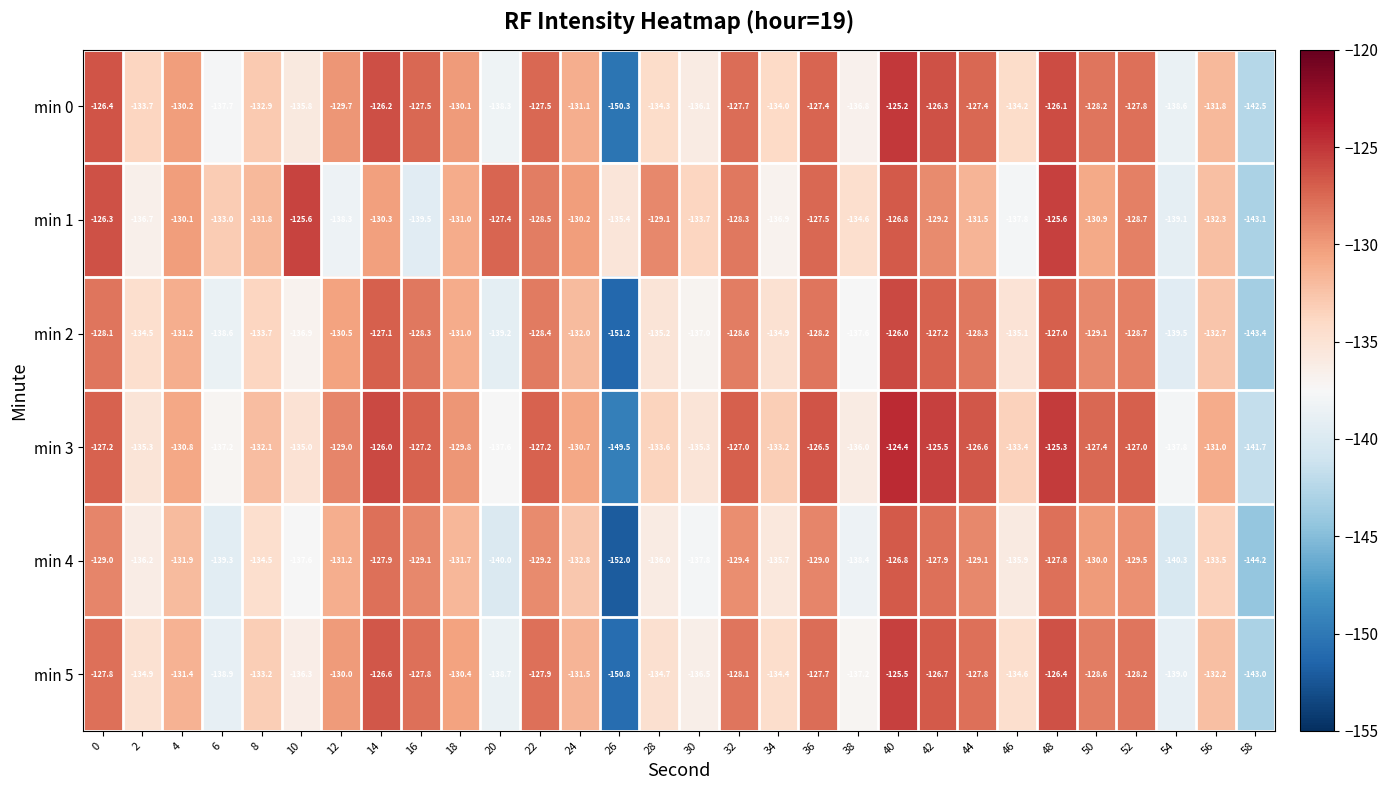

List the series in order of their peak value, lowest first.

min 4, min 2, min 1, min 5, min 0, min 3